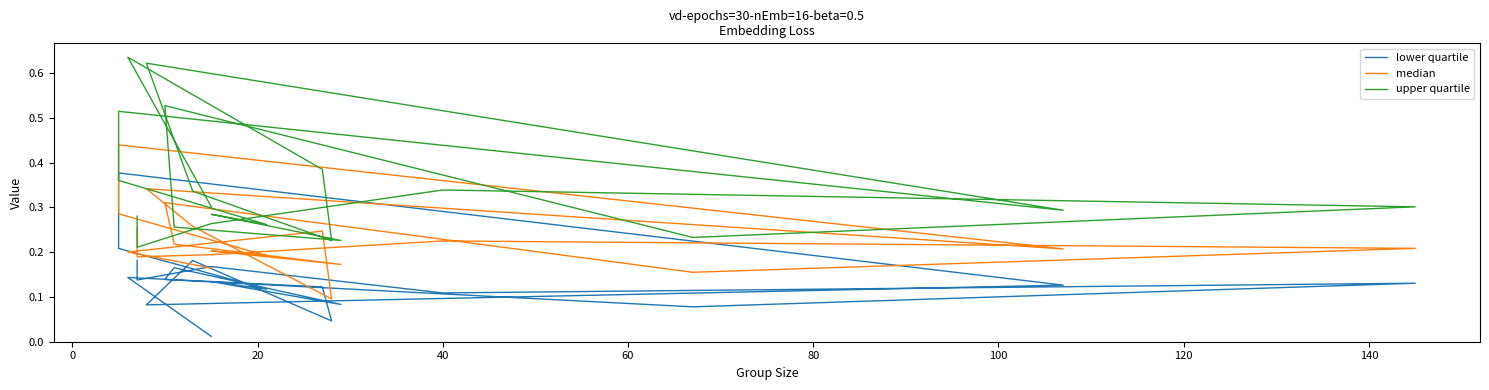

The upper quartile series shows 0.3 at 40. True or false?

True